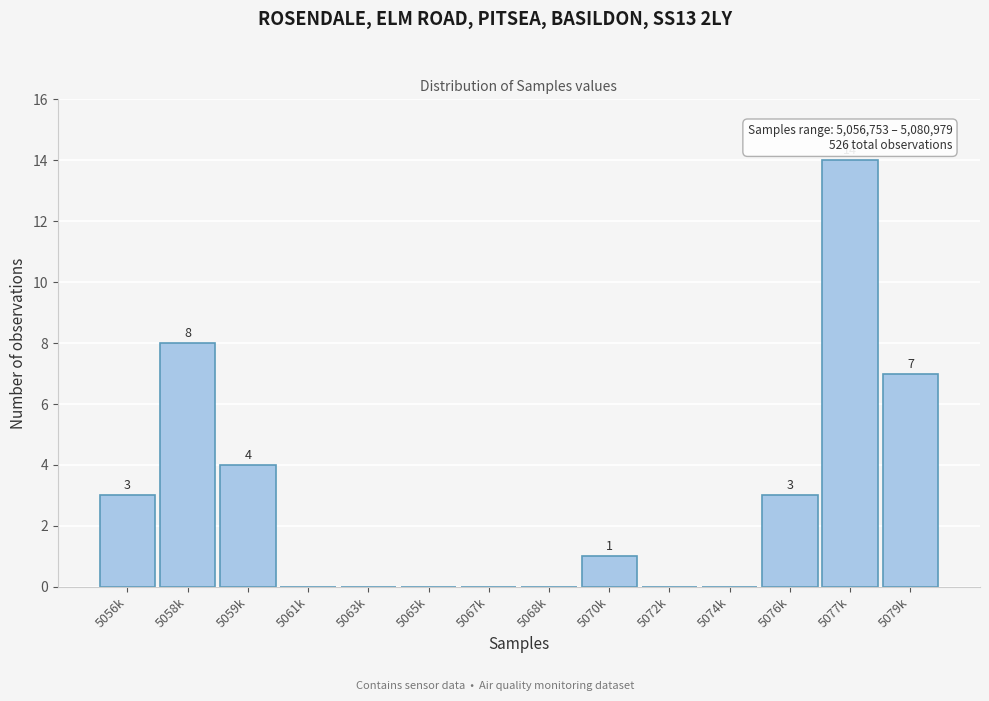

Reading left to right, transcribe all the data shown in this chart.

5056k=3	5058k=8	5059k=4	5061k=0	5063k=0	5065k=0	5067k=0	5068k=0	5070k=1	5072k=0	5074k=0	5076k=3	5077k=14	5079k=7